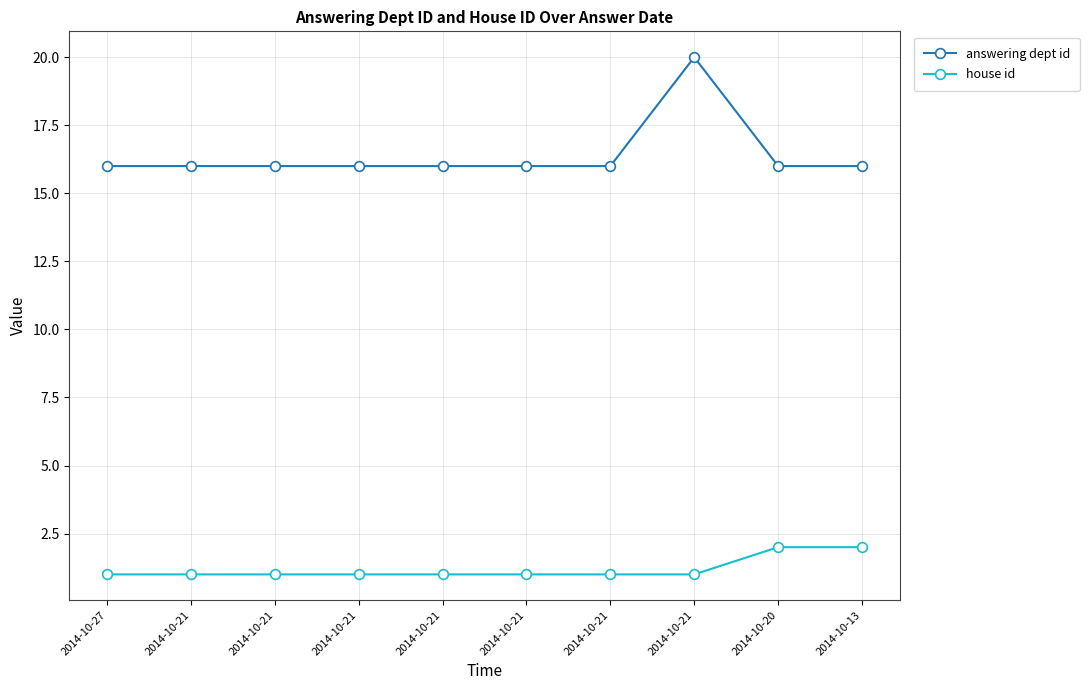

True or false: house id has more than 0 interior local peaks.

False